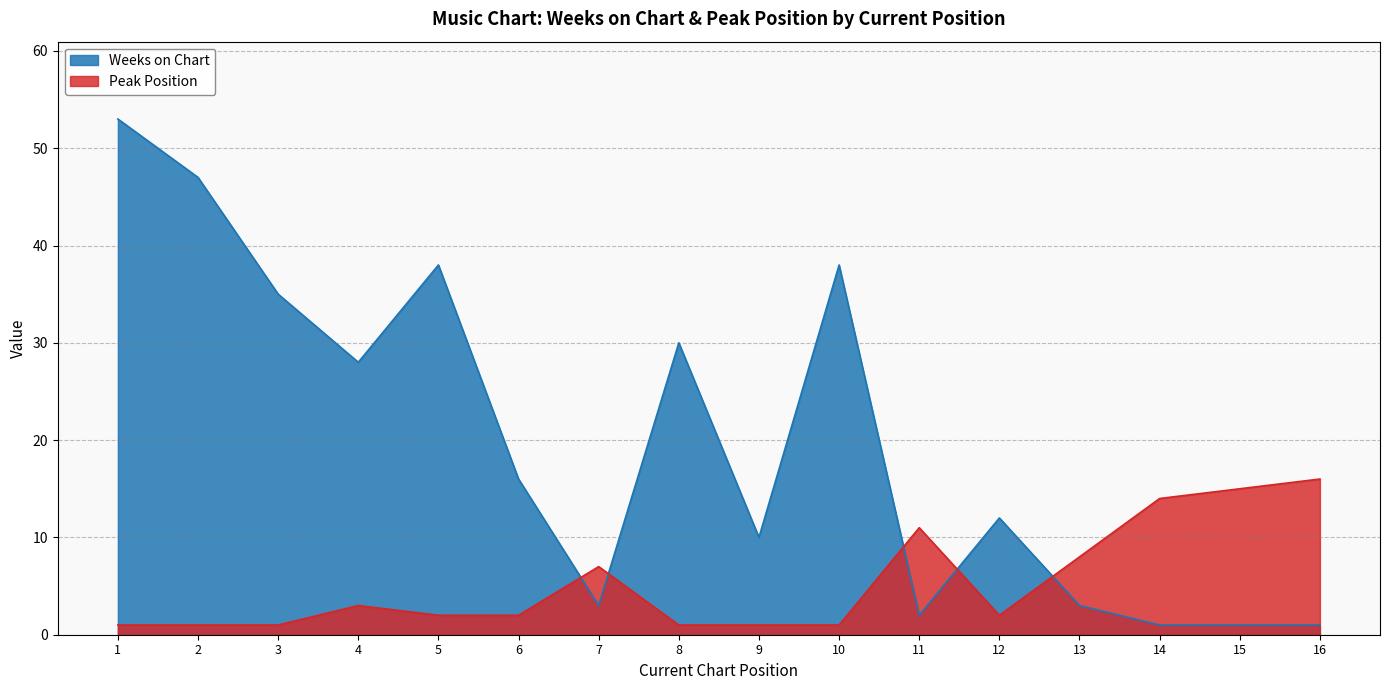

What is the value of the Peak Position point at the 7th from the left?

7